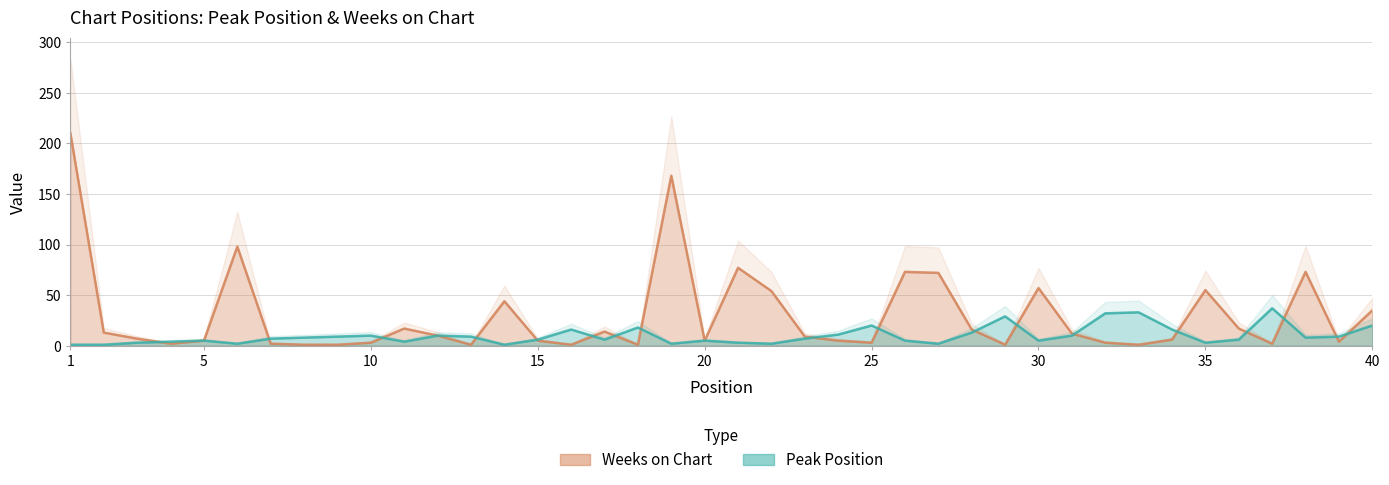

The Peak Position series shows 3 at 30. True or false?

False